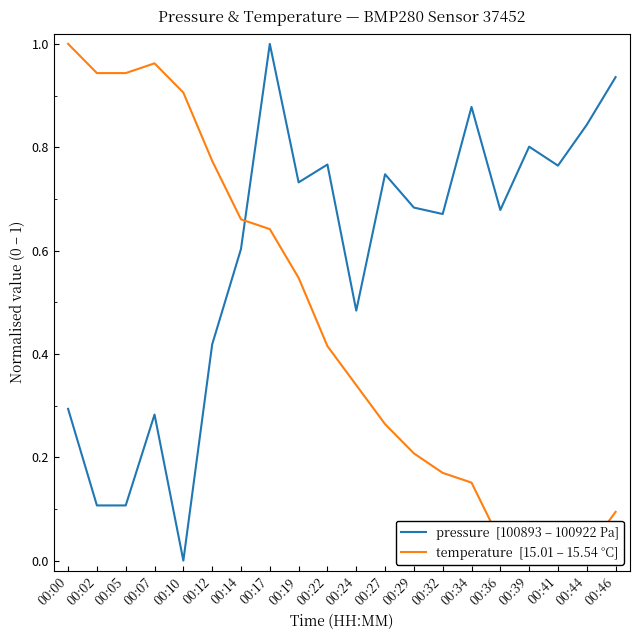

At which label is temperature  [15.01 – 15.54 °C] closest to 0?

00:41